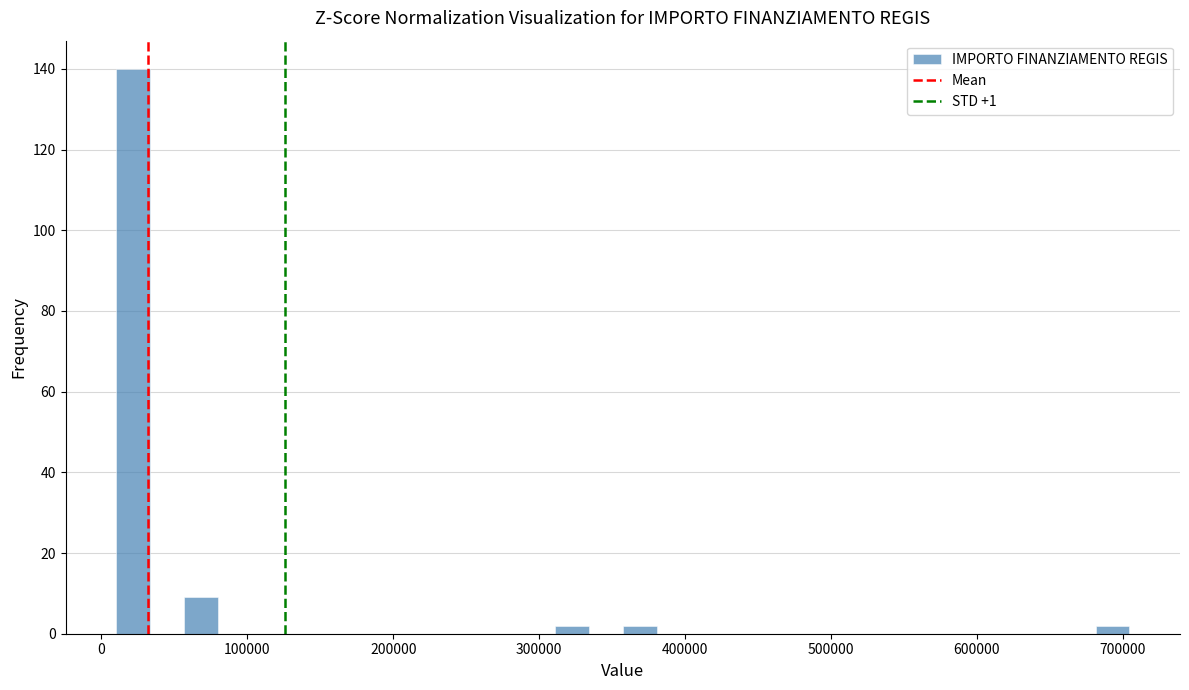

Read against the x-axis, roughly where is the centre of the tallest bar?

20000